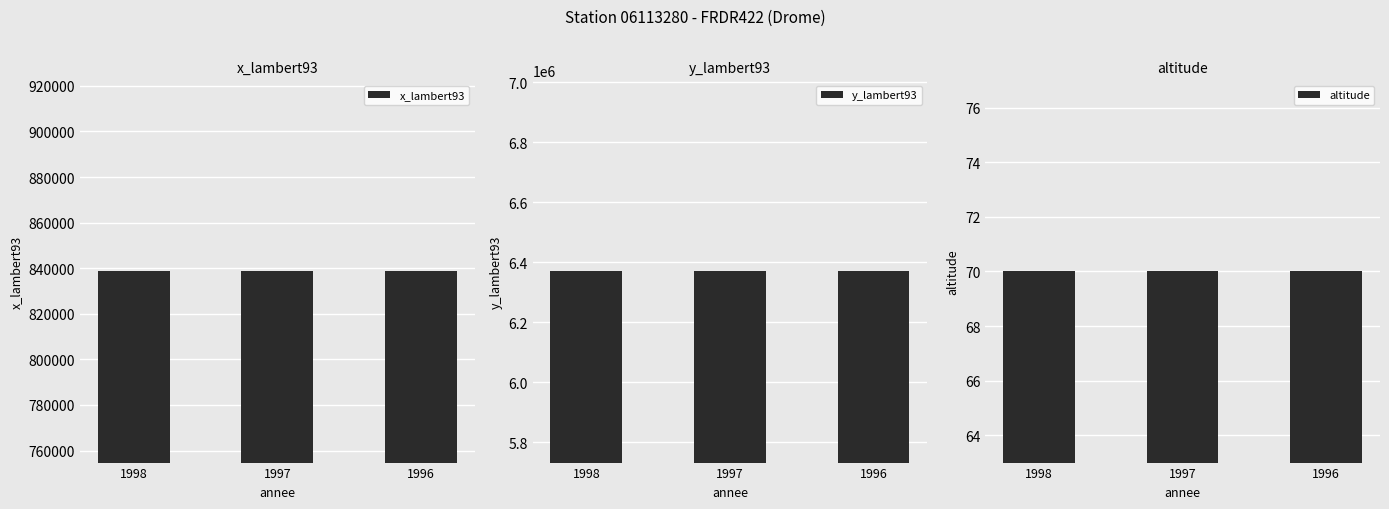

Reading left to right, extract all data points from this chart.

x_lambert93: 838573	838573	838573
y_lambert93: 6369769	6369769	6369769
altitude: 70	70	70